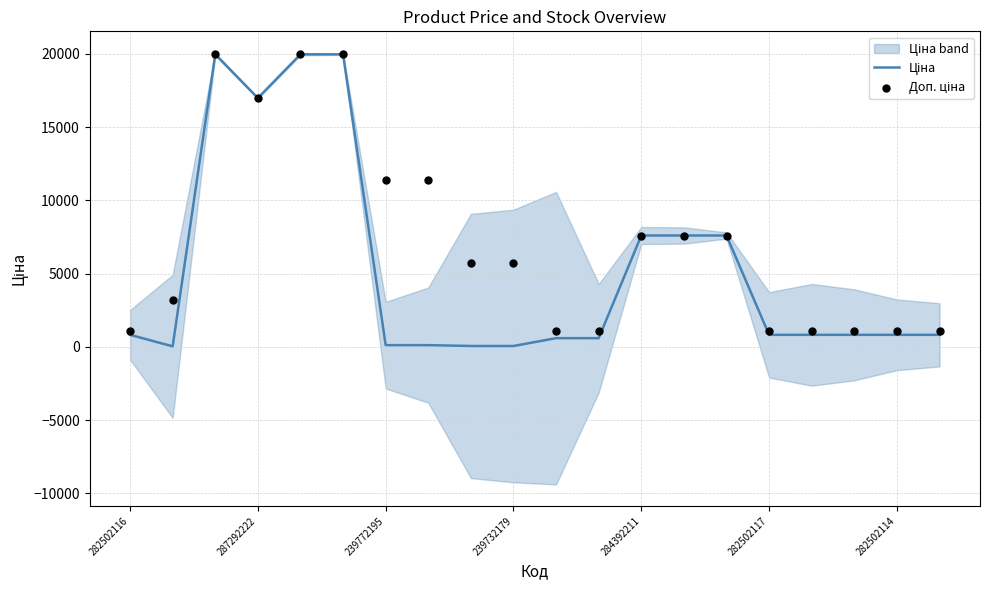

Which series has the largest Y range (max minus min)?

Ціна